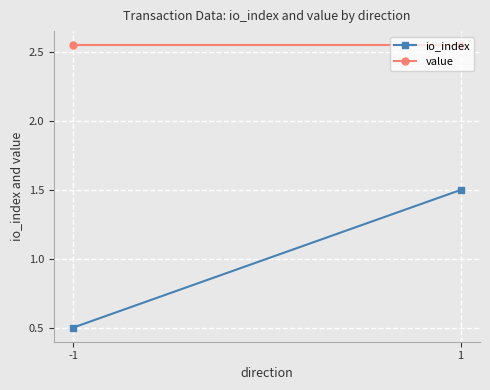

Rank the series by their maximum value, from lowest to highest.

io_index, value